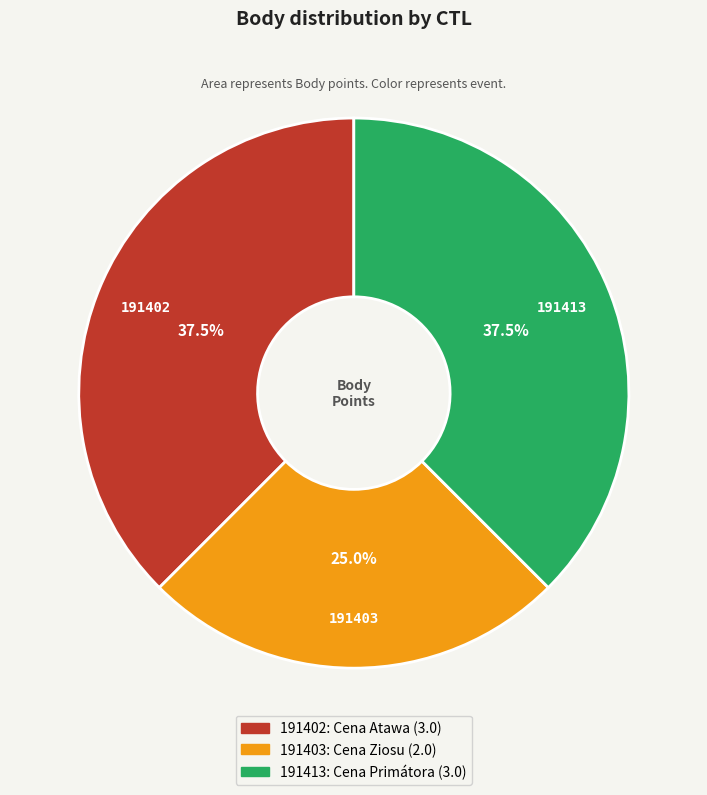

To the nearest percent, what is the average slice percentage?

33%